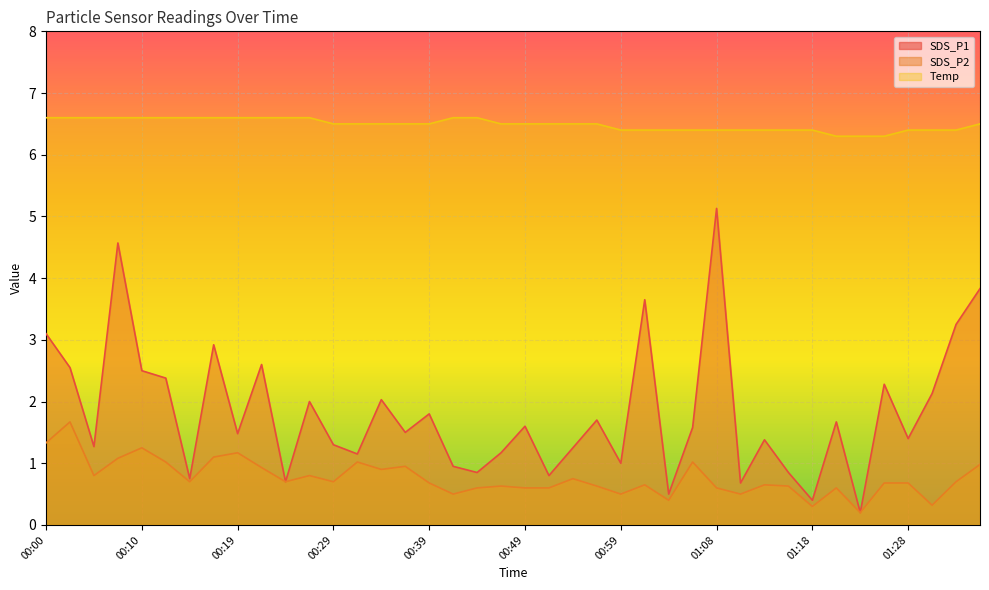

Is it true that SDS_P2 equals 1.0 at 01:35?

True